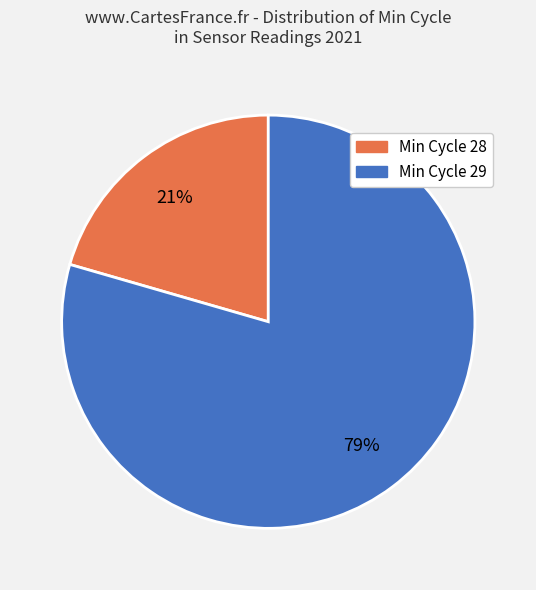

To the nearest percent, what is the average slice percentage?

50%